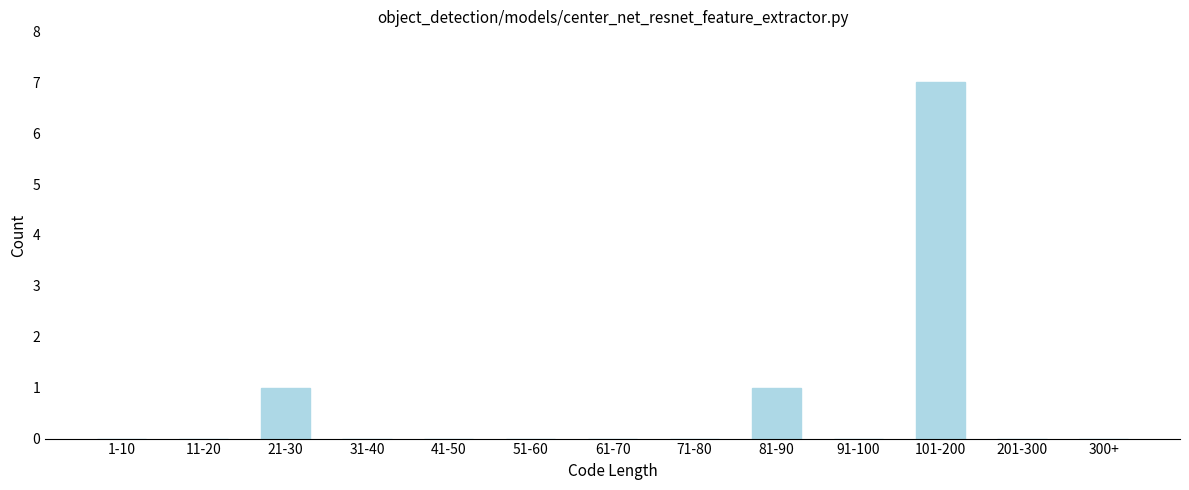

Reading left to right, transcribe all the data shown in this chart.

1-10=0	11-20=0	21-30=1	31-40=0	41-50=0	51-60=0	61-70=0	71-80=0	81-90=1	91-100=0	101-200=7	201-300=0	300+=0